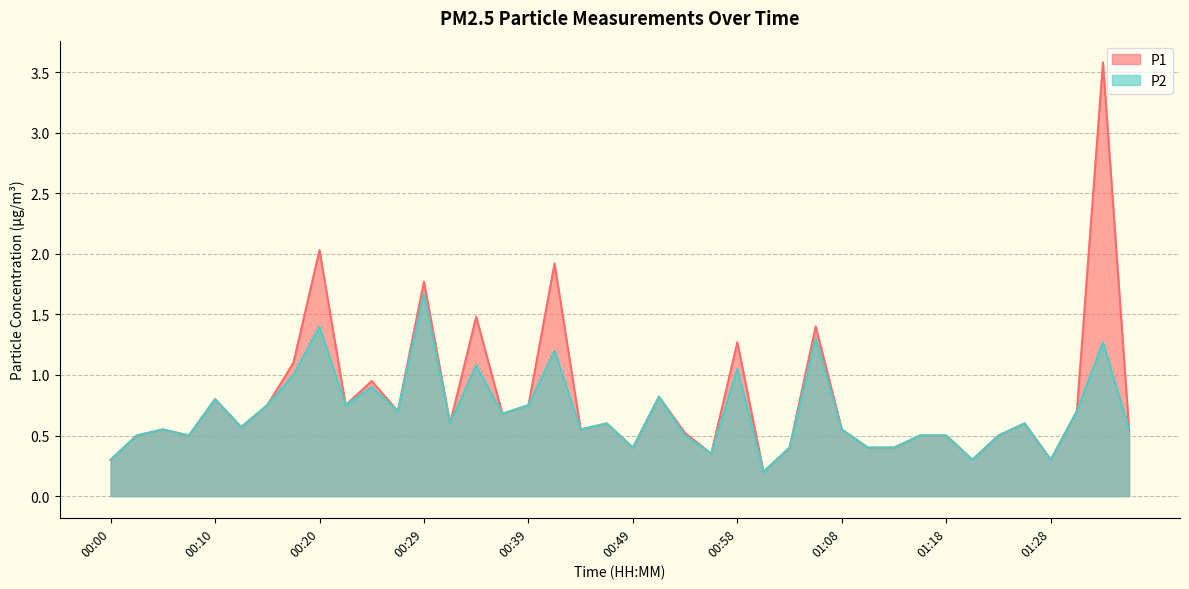

What are all the series names shown in the legend?

P1, P2